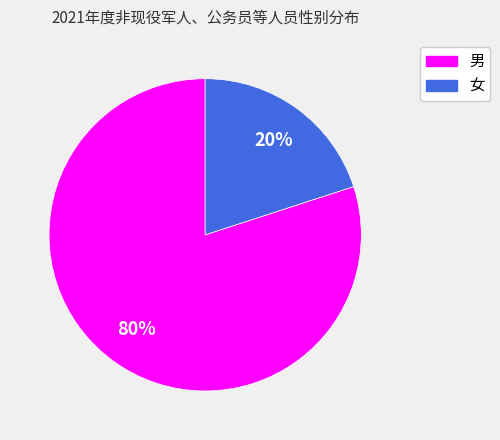

What is the largest slice in the pie chart?

男